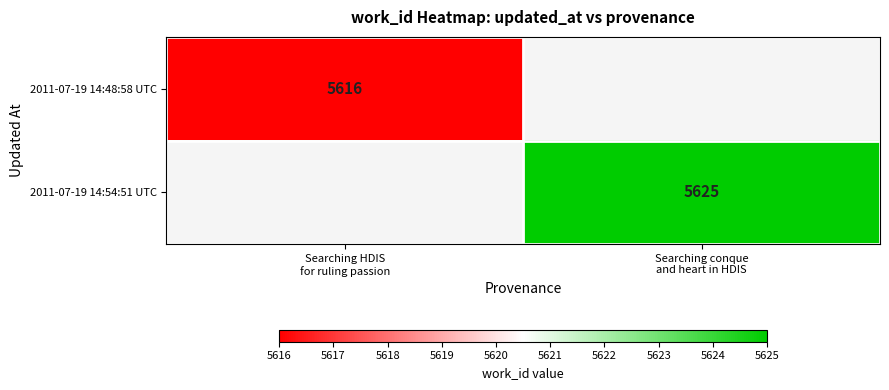

List the series in order of their overall mean, lowest first.

2011-07-19 14:48:58 UTC, 2011-07-19 14:54:51 UTC